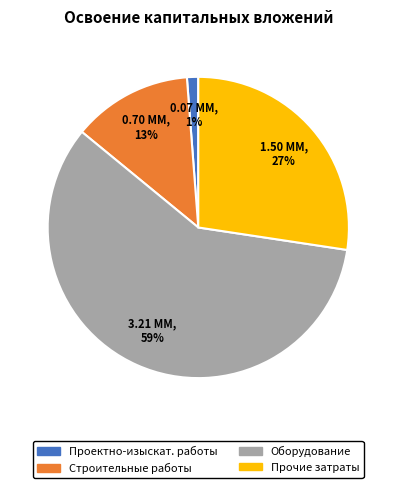

How many segments does this pie chart have?

4